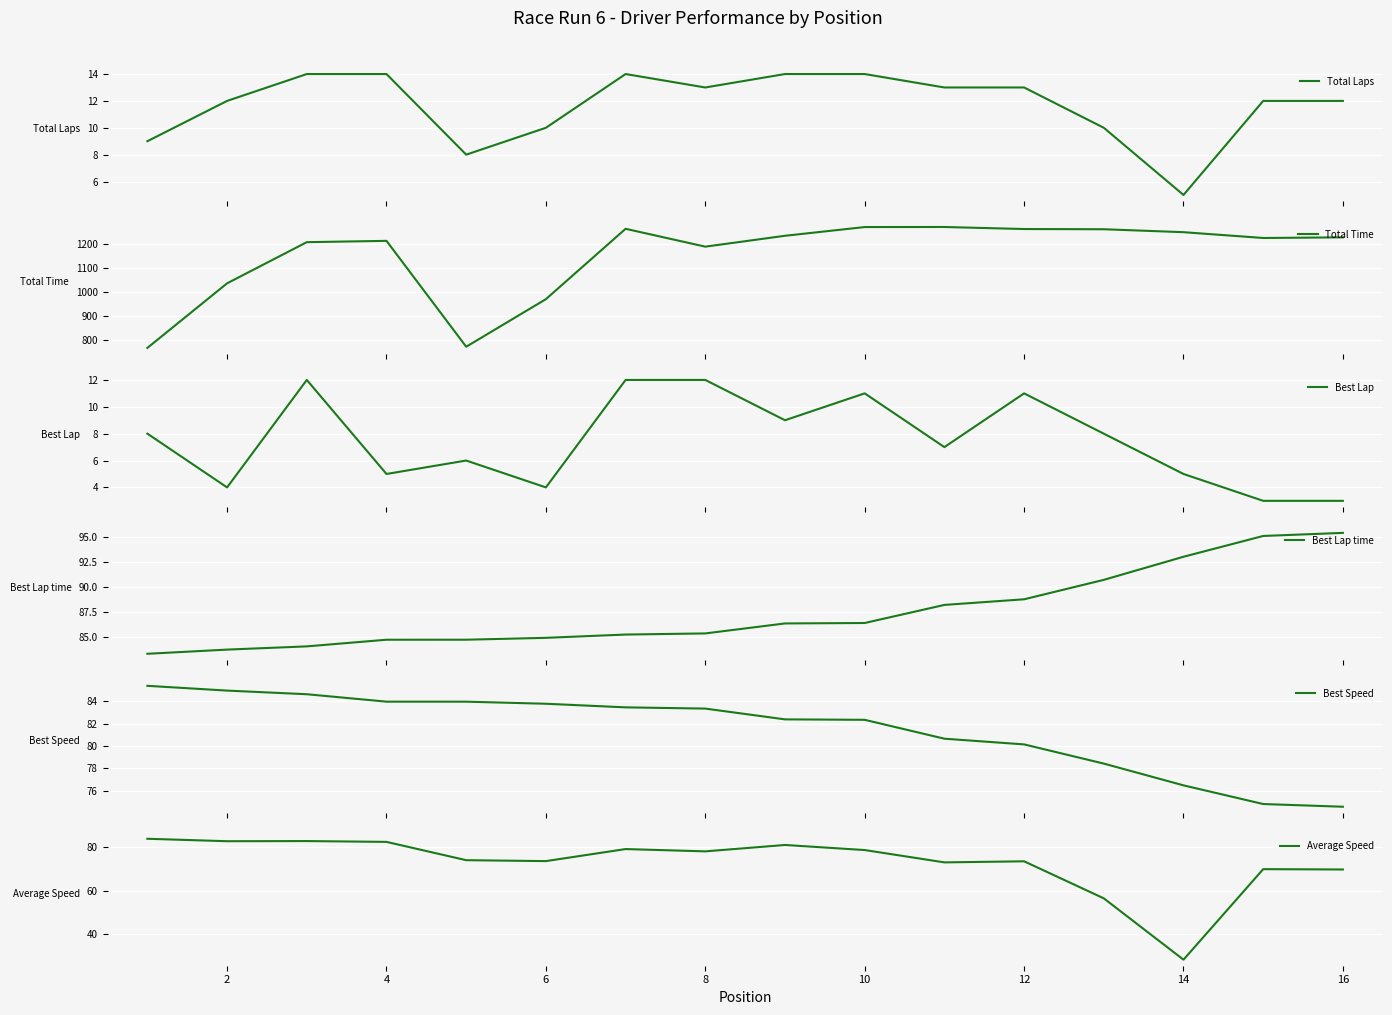

What is the highest value of the Total Laps series?

14